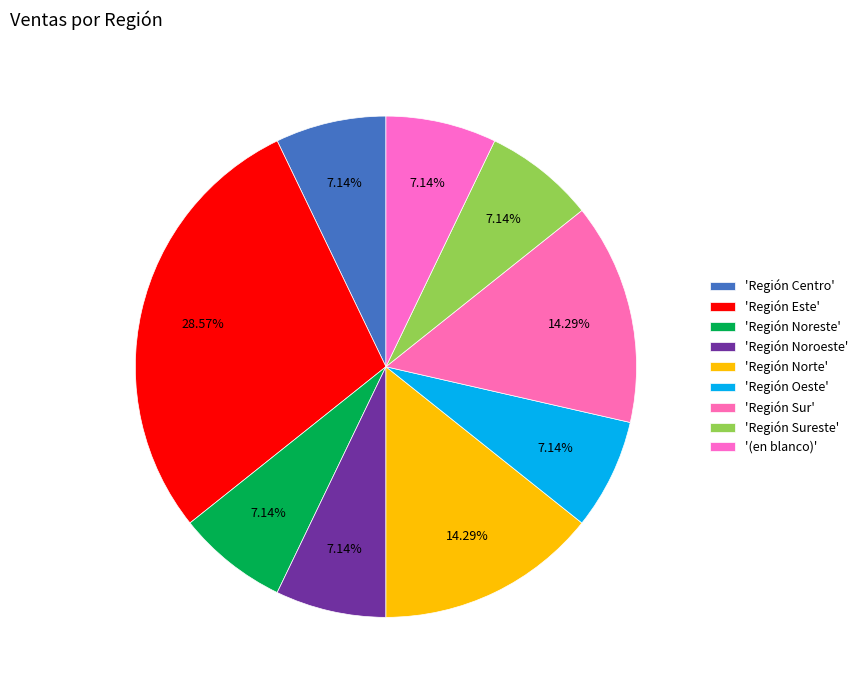

How many slices are in this pie chart?

9